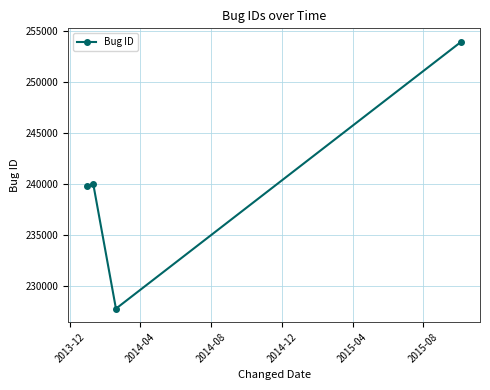

What is the minimum value shown in the chart?

227799